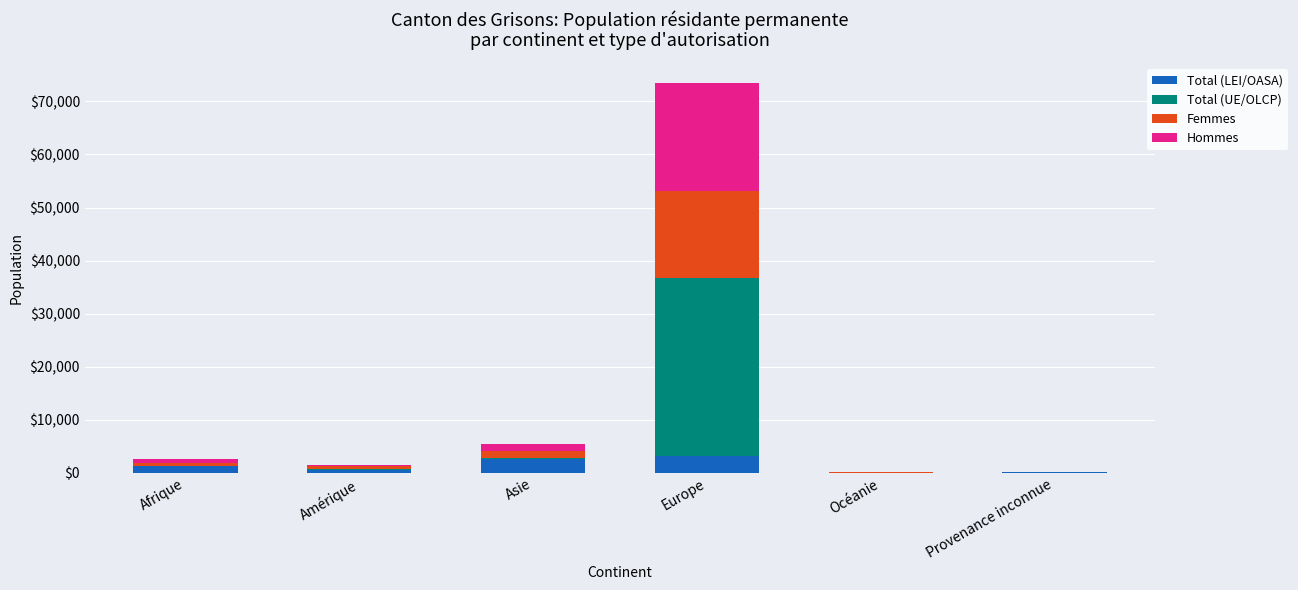

At which category is the sum across all series the highest?

Europe